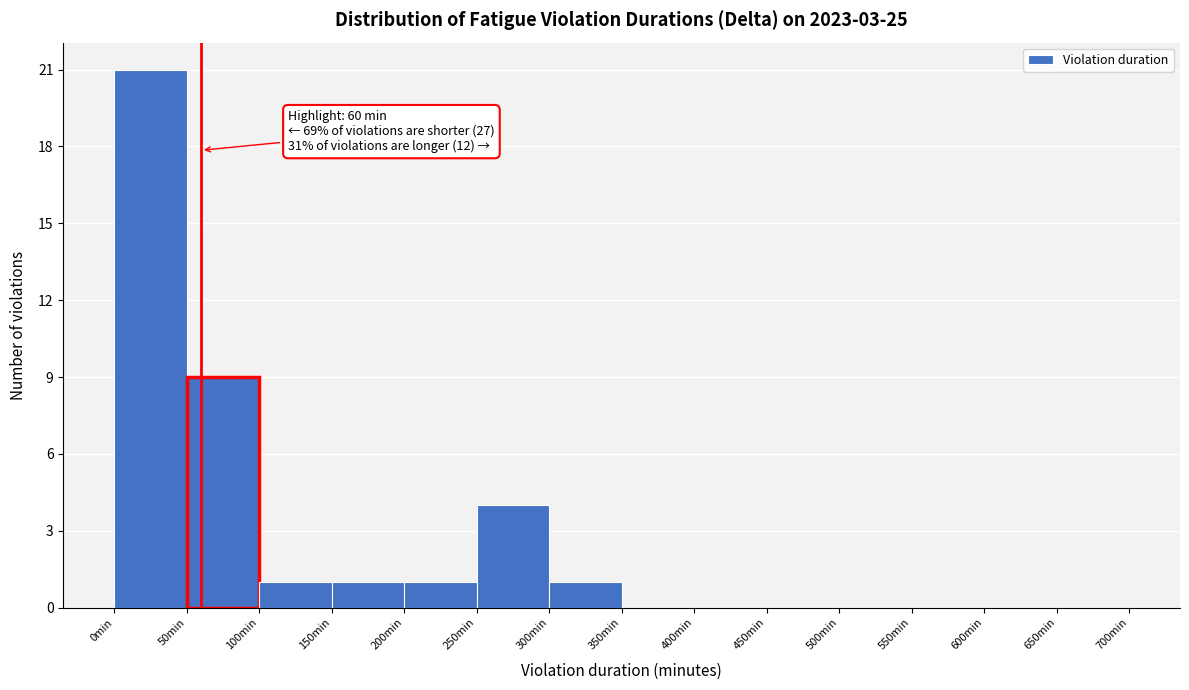

Over which range of the x-axis is the bar tallest?

0 to 50